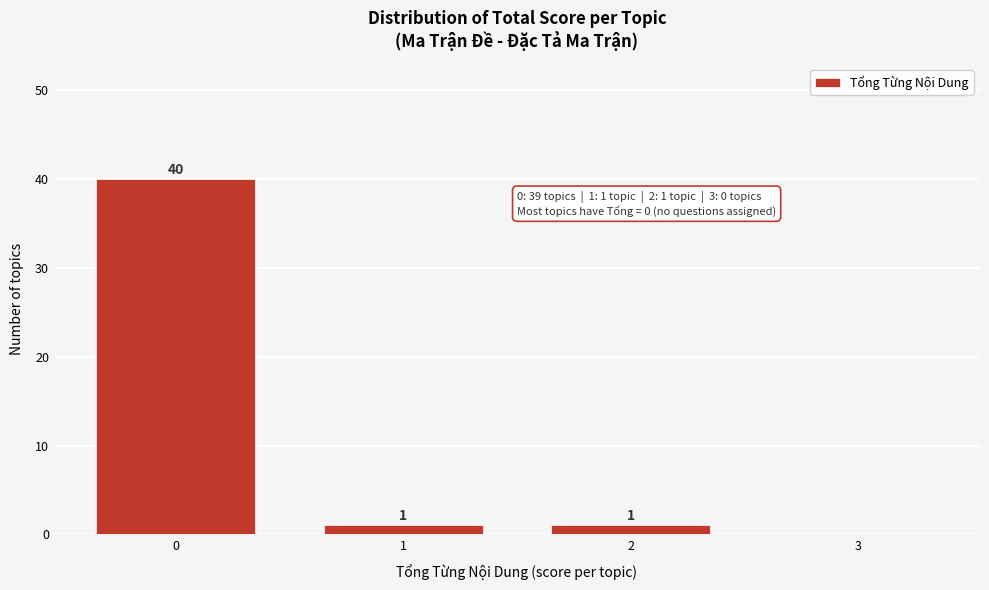

Reading right to left, list all the values displayed in this chart.

3=0	2=1	1=1	0=40